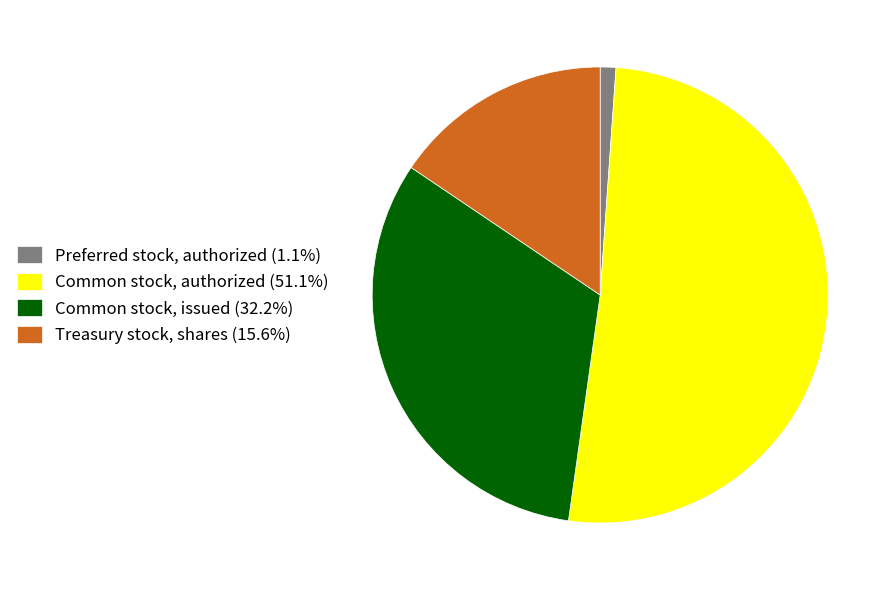

Is there any slice that represents more than half of the pie?

Yes